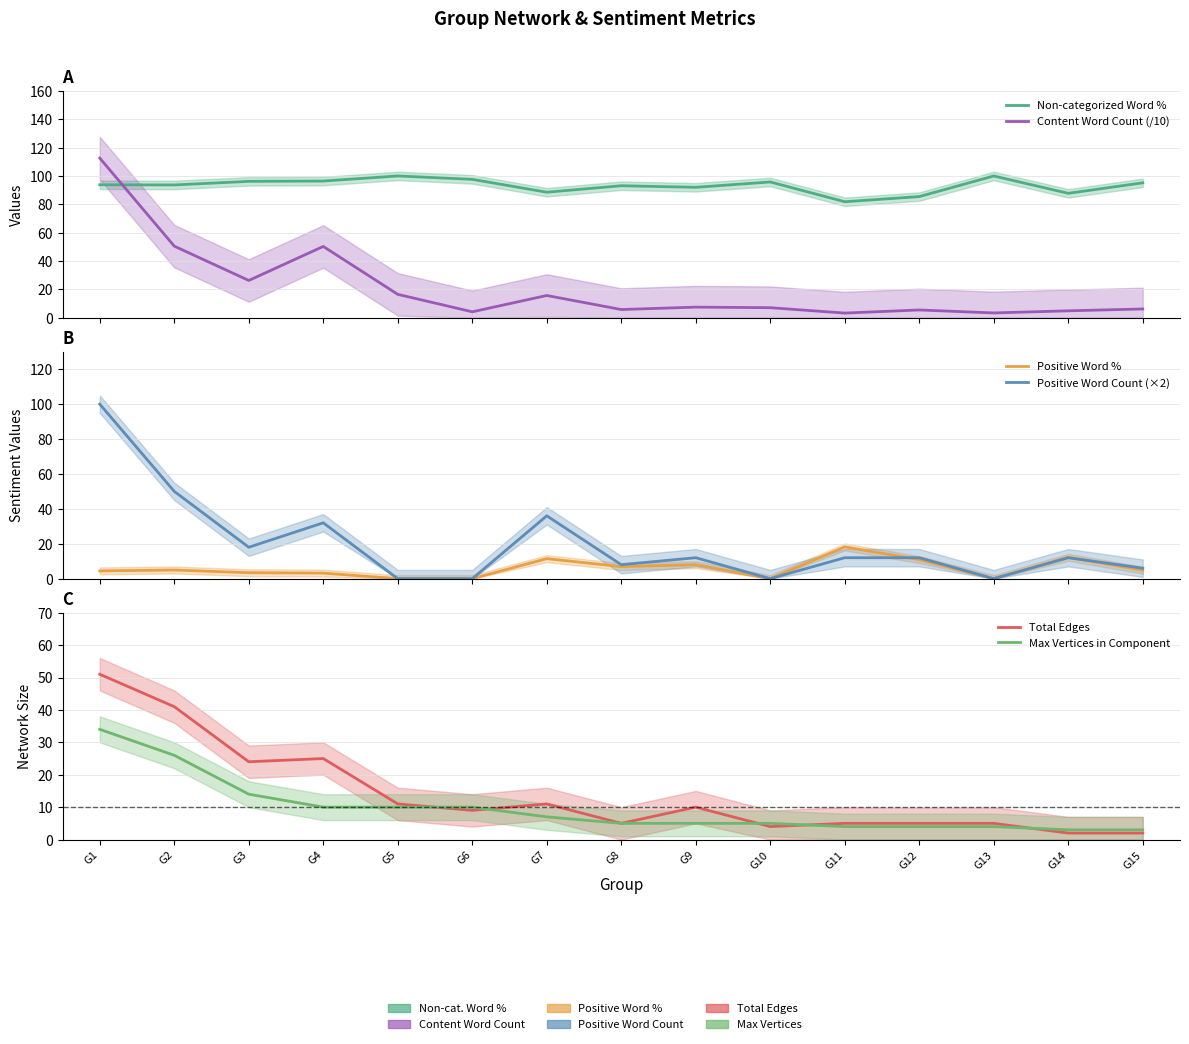

What is the maximum value for Positive Word %?

18.2